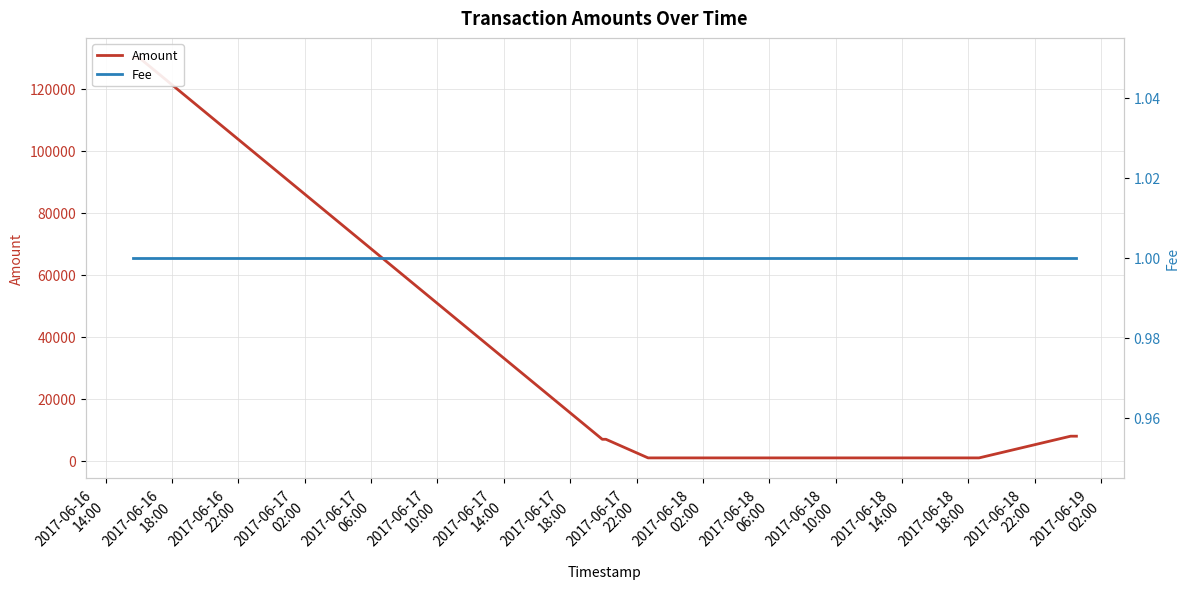

The value of Amount at 2017-06-16
18:00 is 180819. True or false?

False